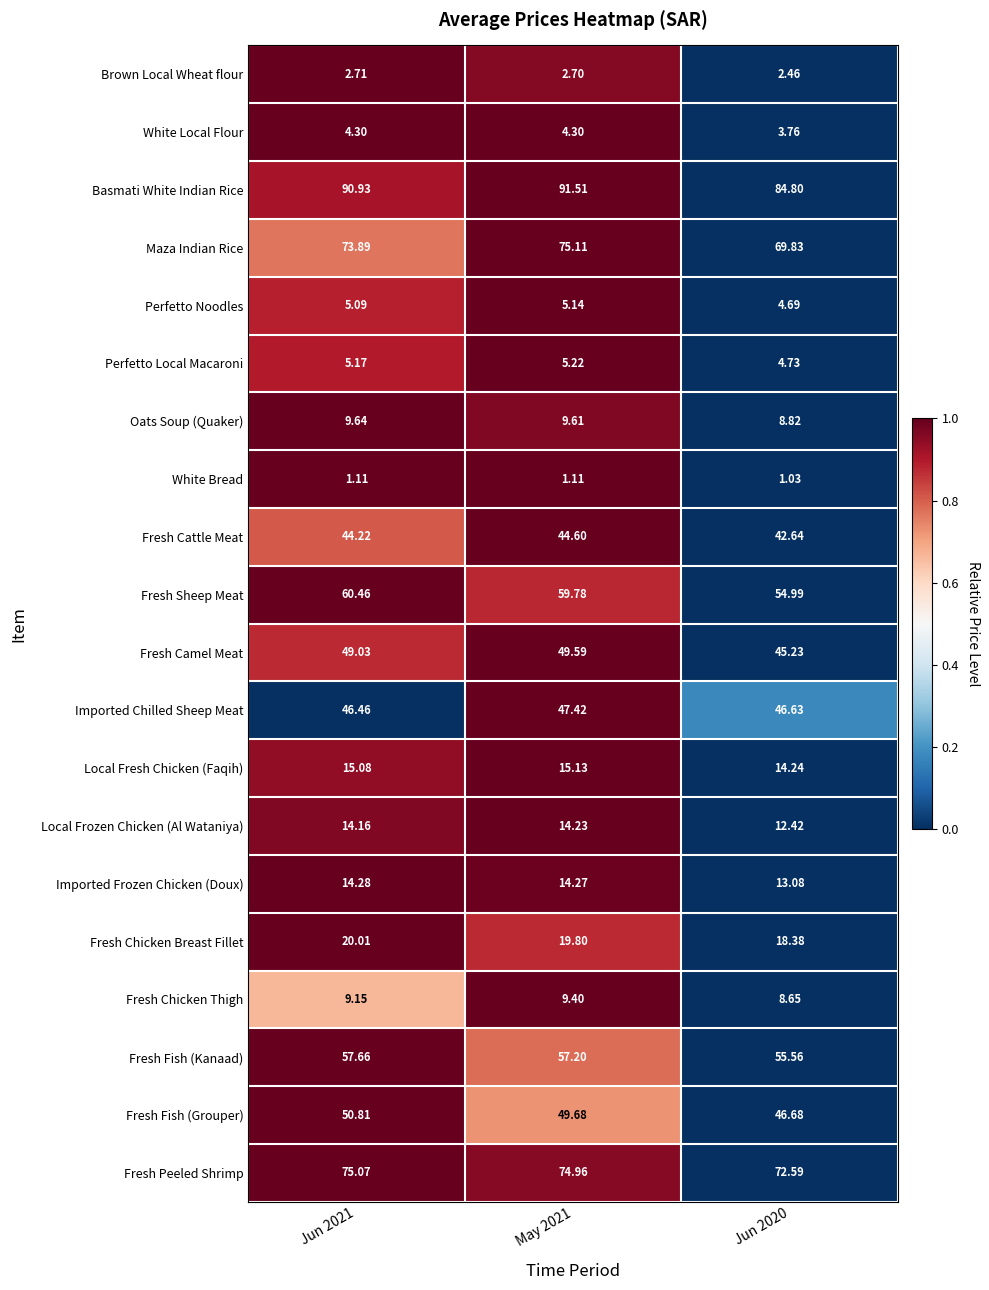

What is the total value across all series at May 2021?

650.8